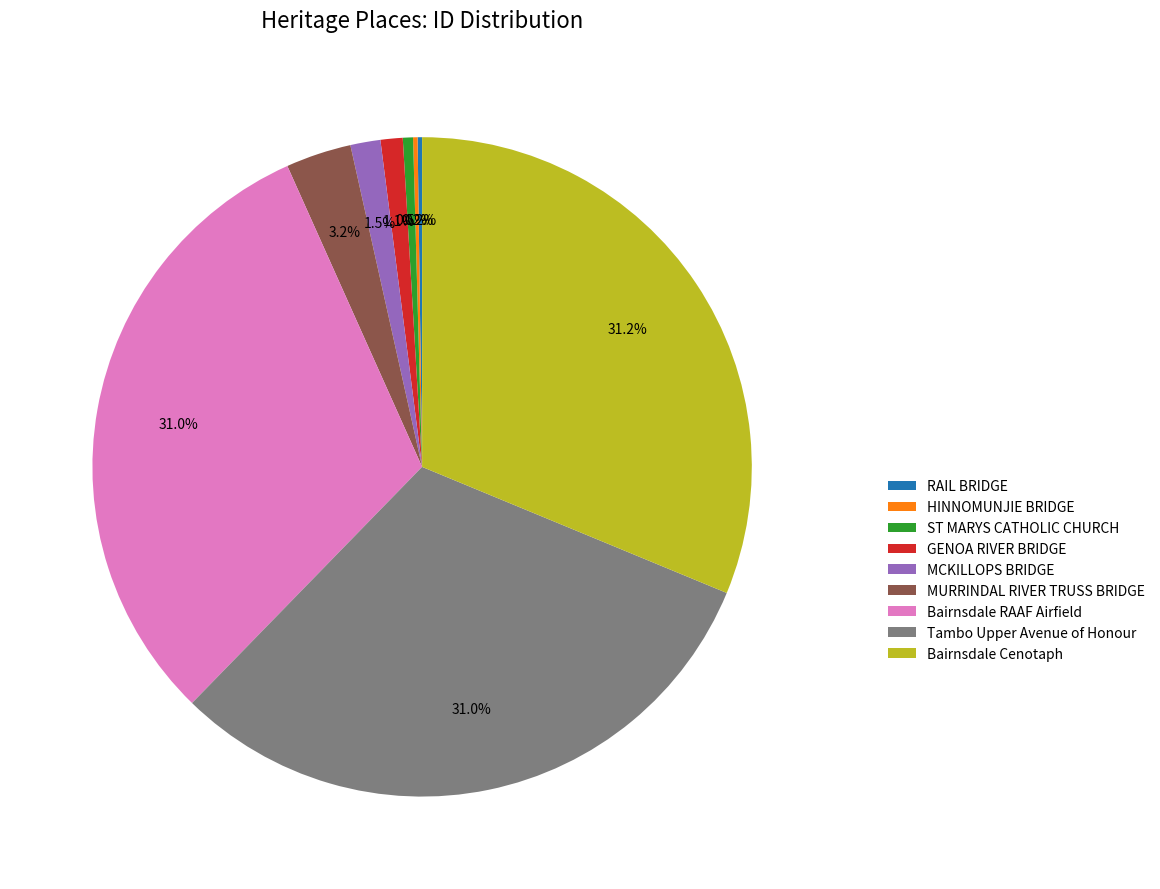

To the nearest percent, what is the difference between the largest and smallest slice percentages?

31%